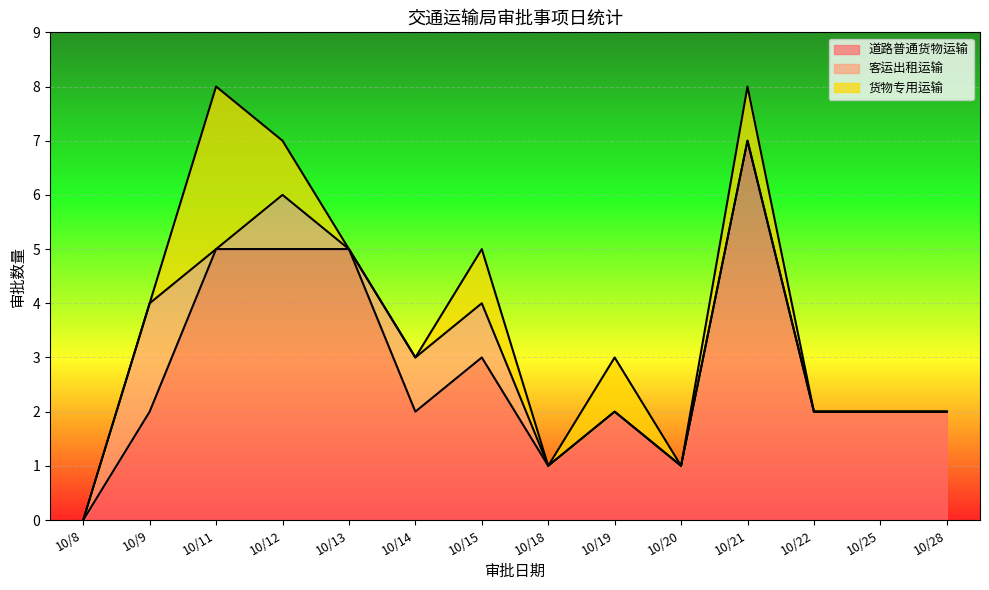

Rank the series by their maximum value, from highest to lowest.

道路普通货物运输, 货物专用运输, 客运出租运输